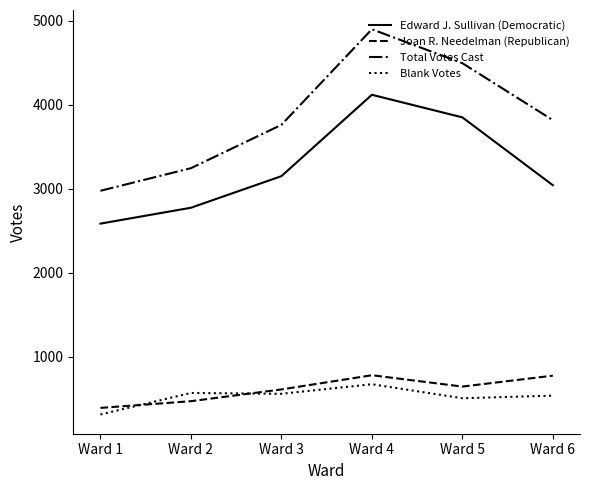

Rank the series by their maximum value, from lowest to highest.

Blank Votes, Joan R. Needelman (Republican), Edward J. Sullivan (Democratic), Total Votes Cast